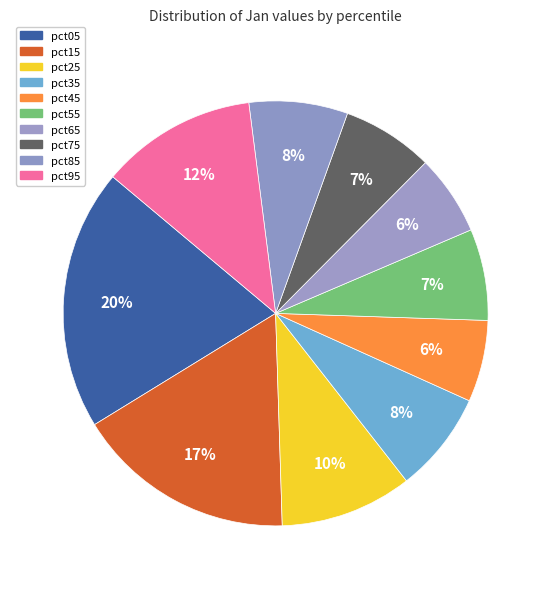

How many slices are in this pie chart?

10